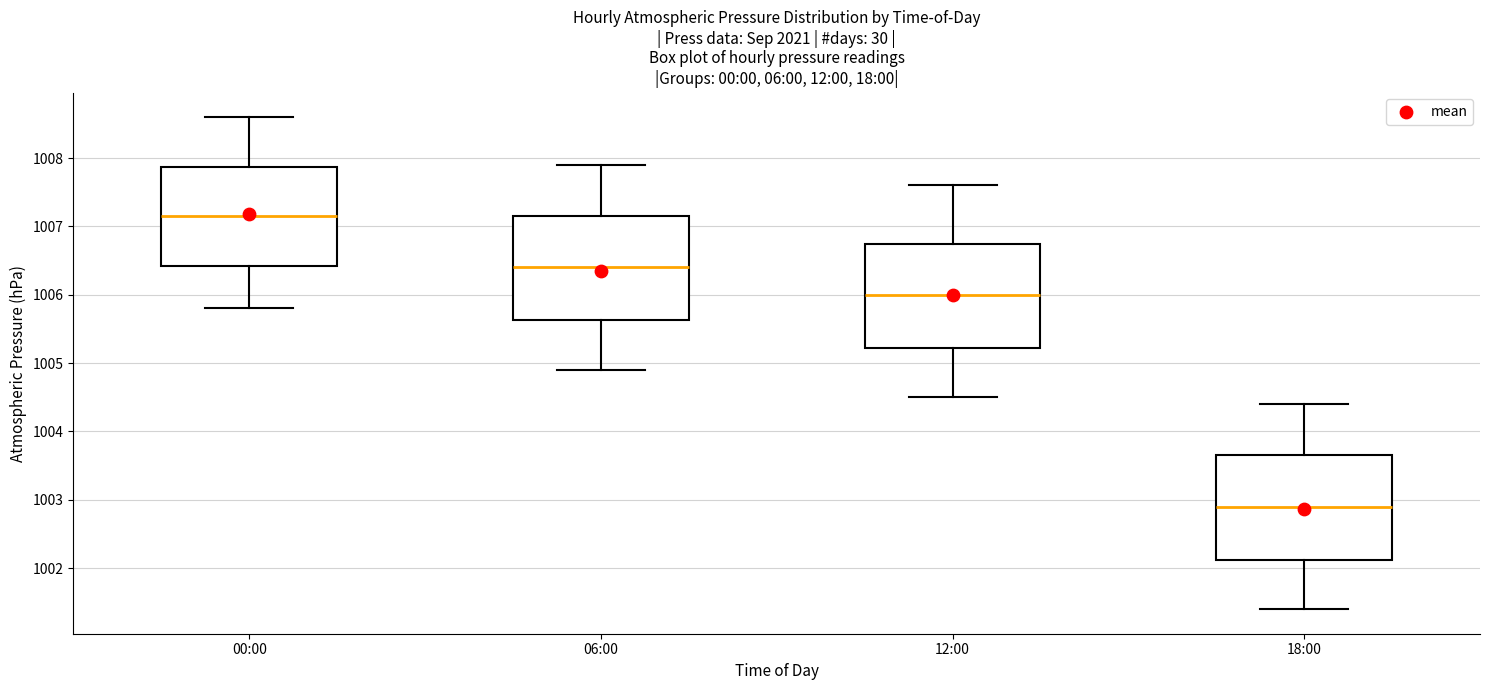

Where is the upper edge of the box for 00:00 on the y-axis? The values are not printed on the chart, so give them approximately, as read against the axis.

1007.9